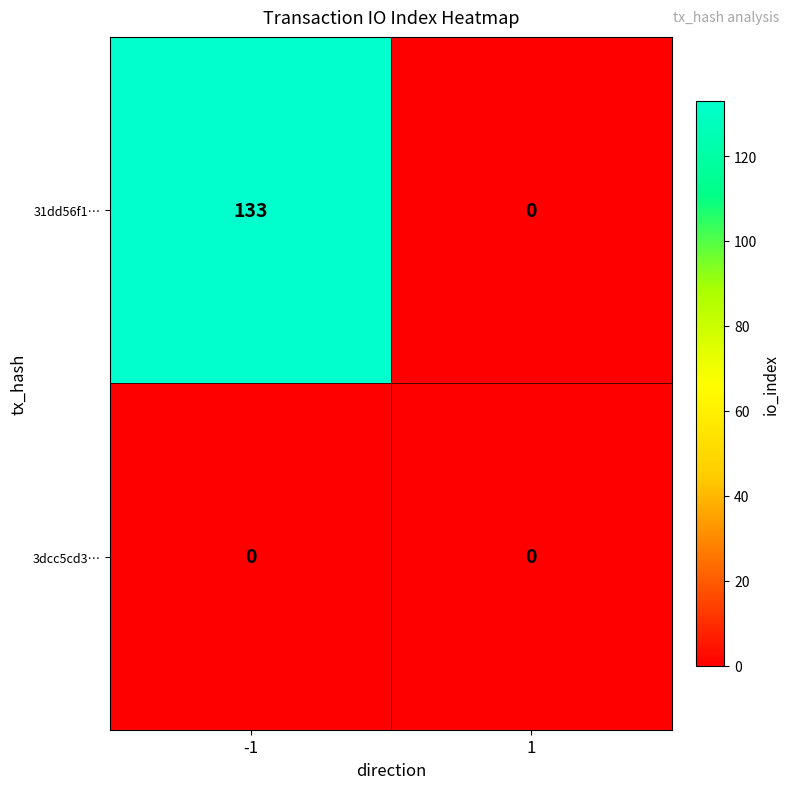

What is the difference between the maximum and minimum values in the 31dd56f1… series?

133